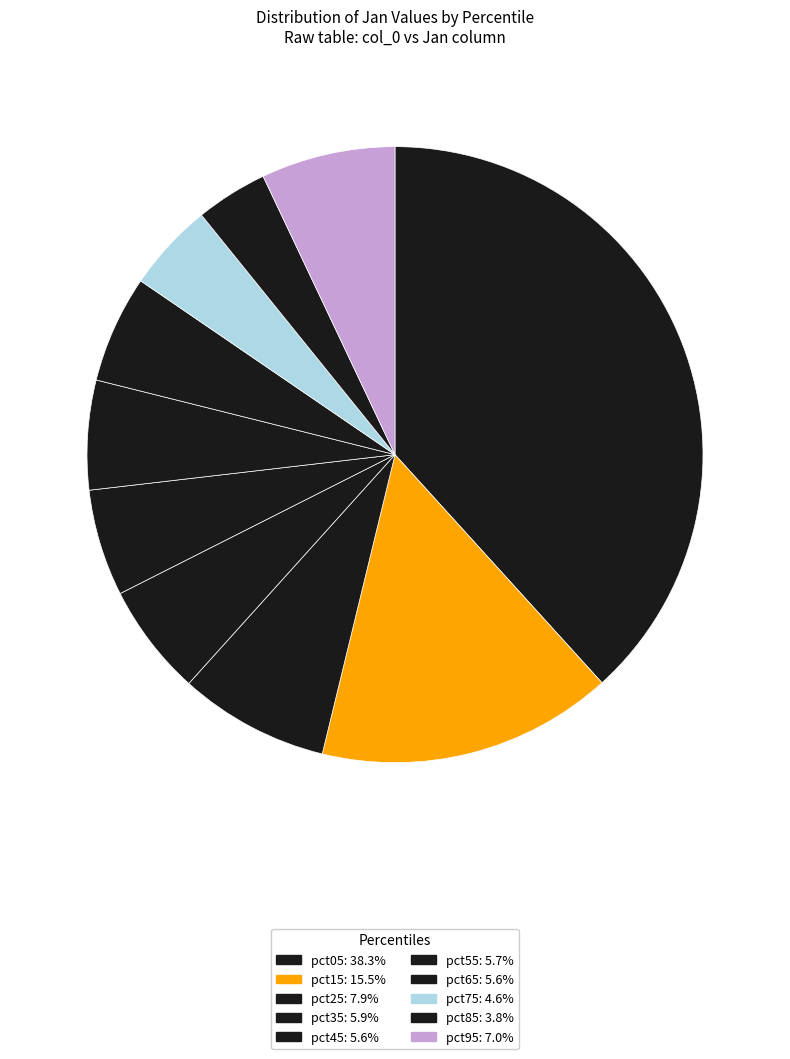

Does pct95 represent more than half of the total?

No